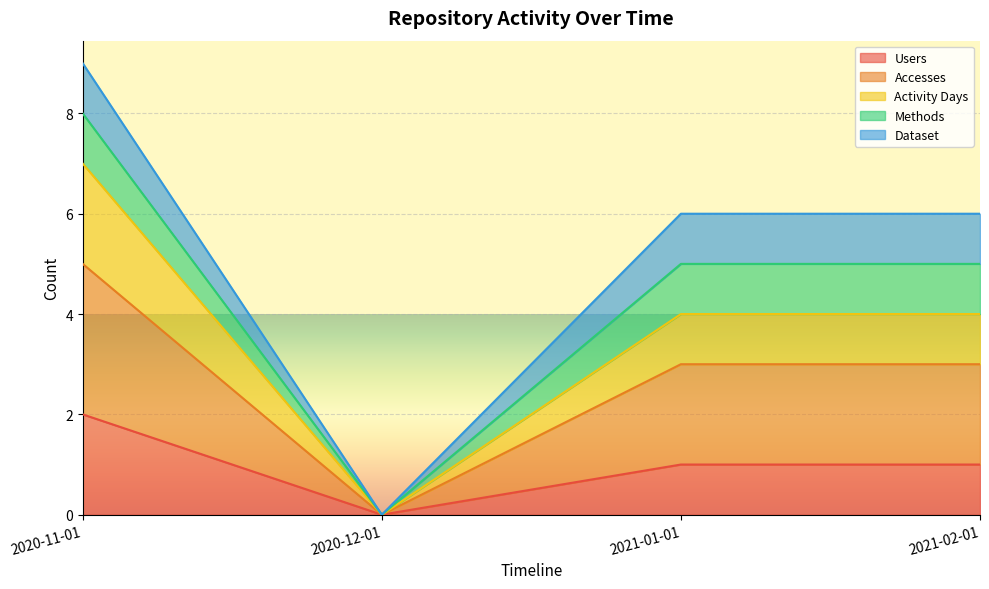

The Accesses series shows -4 at 2020-12-01. True or false?

False